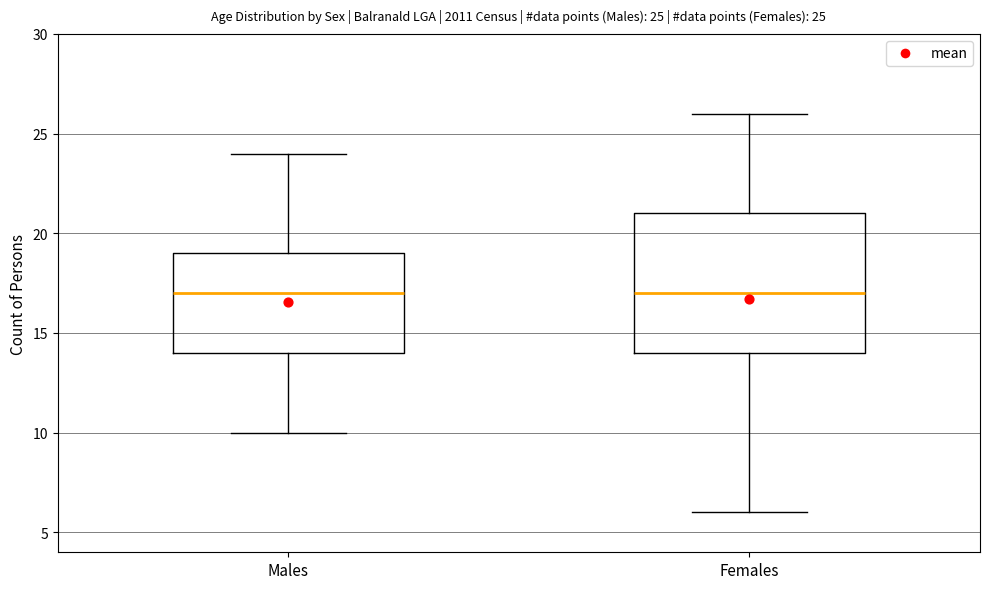

Which box is the tallest, from its lower edge to its upper edge?

Females